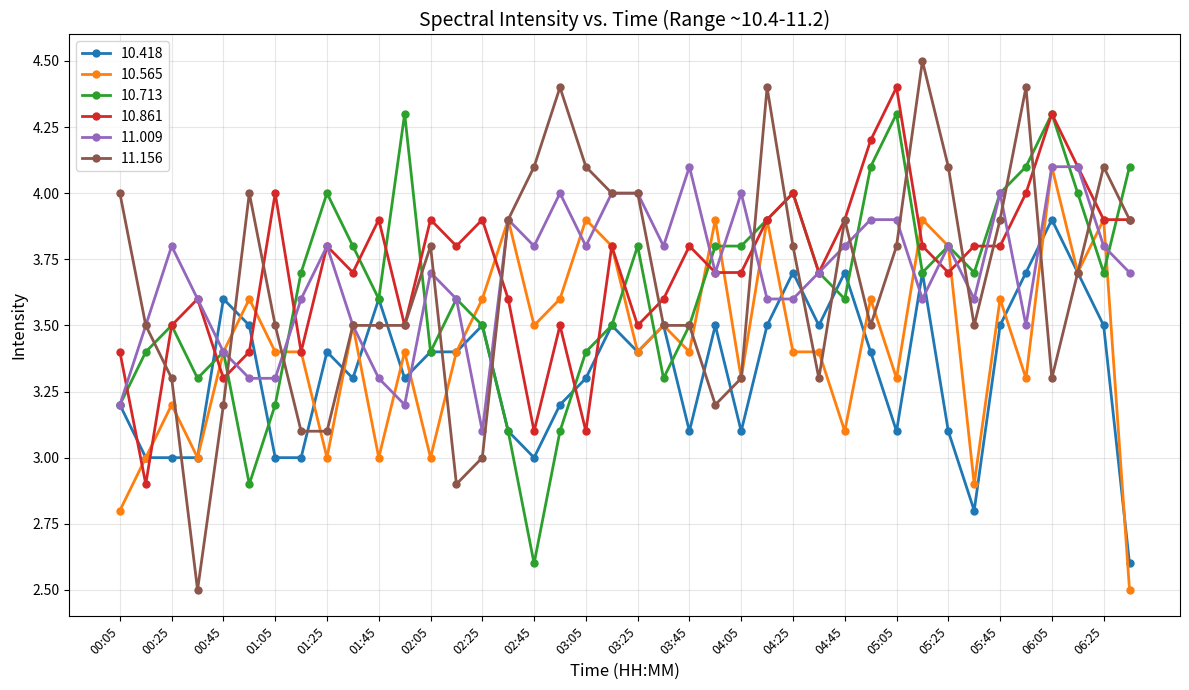

True or false: 10.565 has more than 1 interior local peaks.

True